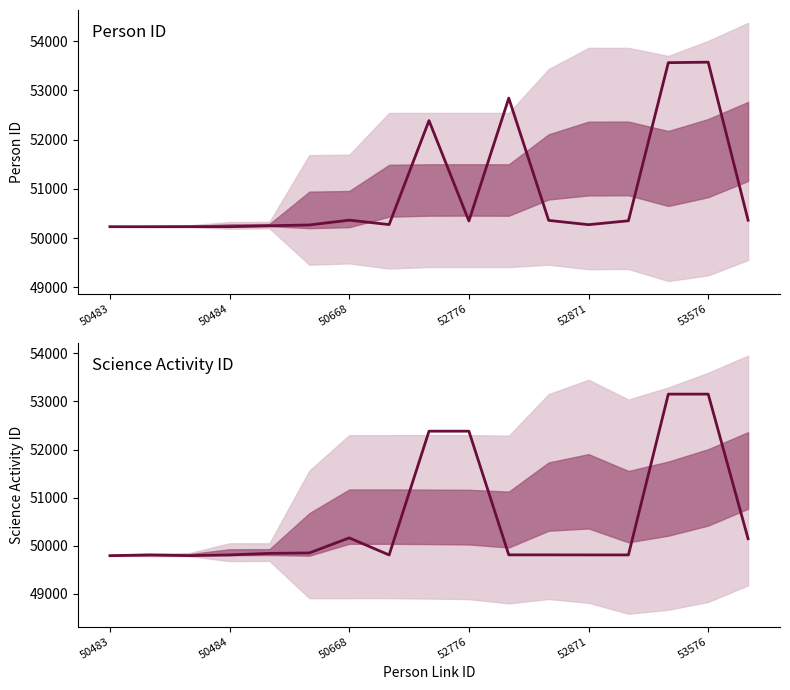

How many data points in Science Activity ID are less than 49811?

7